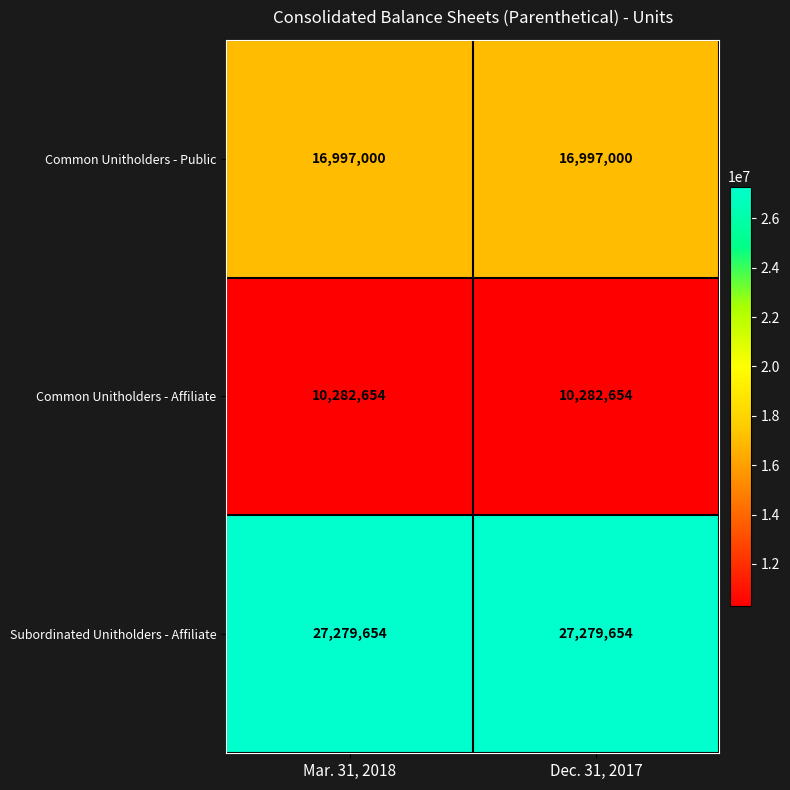

At how many categories does at least one series exceed 12526042?

2